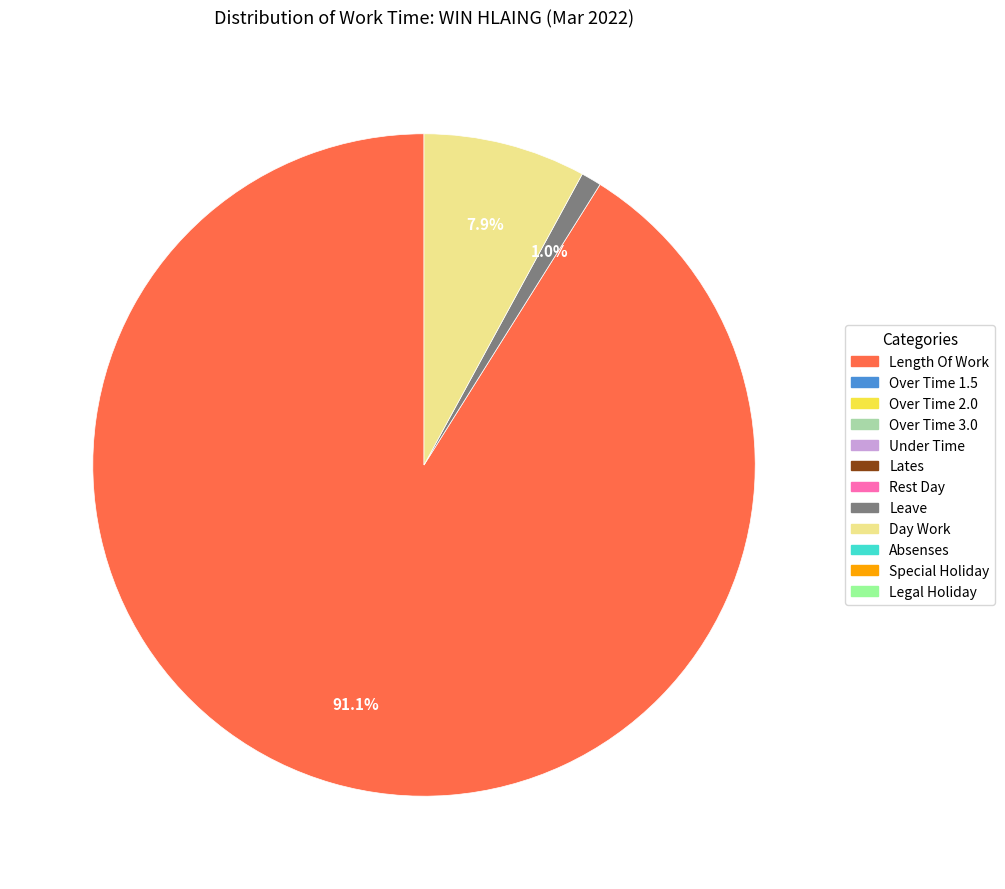

How many slices are in this pie chart?

3